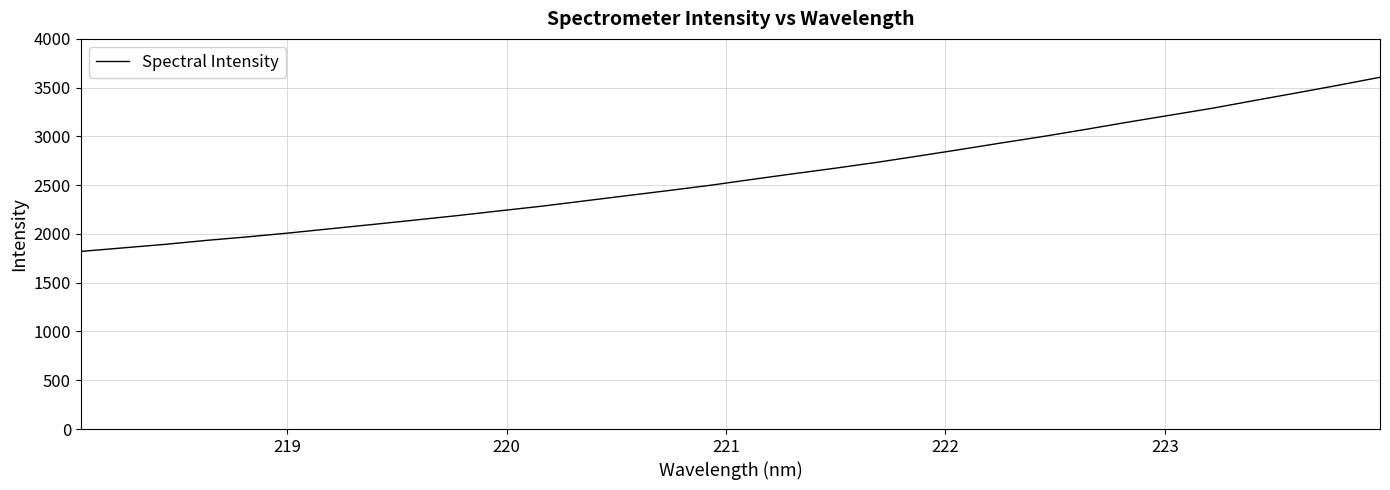

What is the minimum value shown in the chart?

1821.0